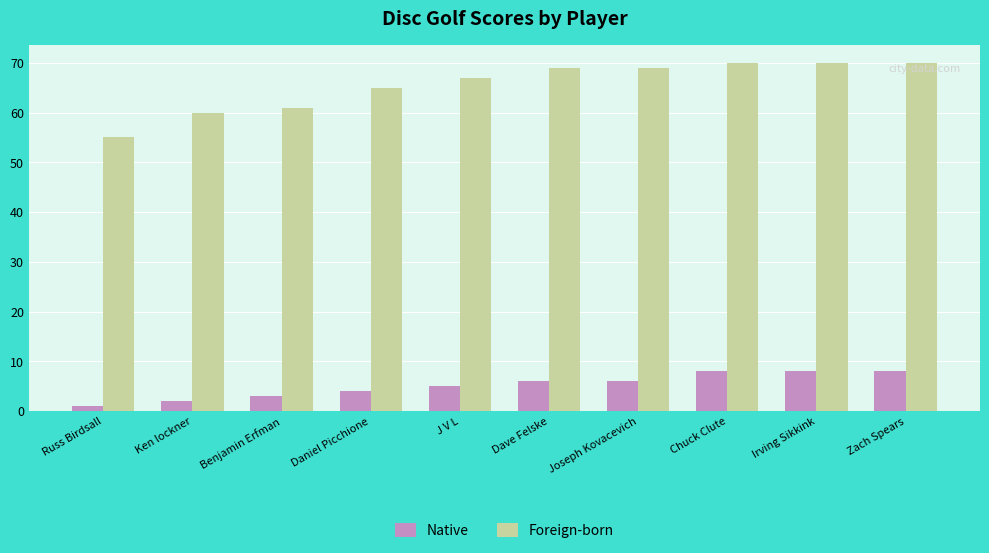

What are all the series names shown in the legend?

Native, Foreign-born